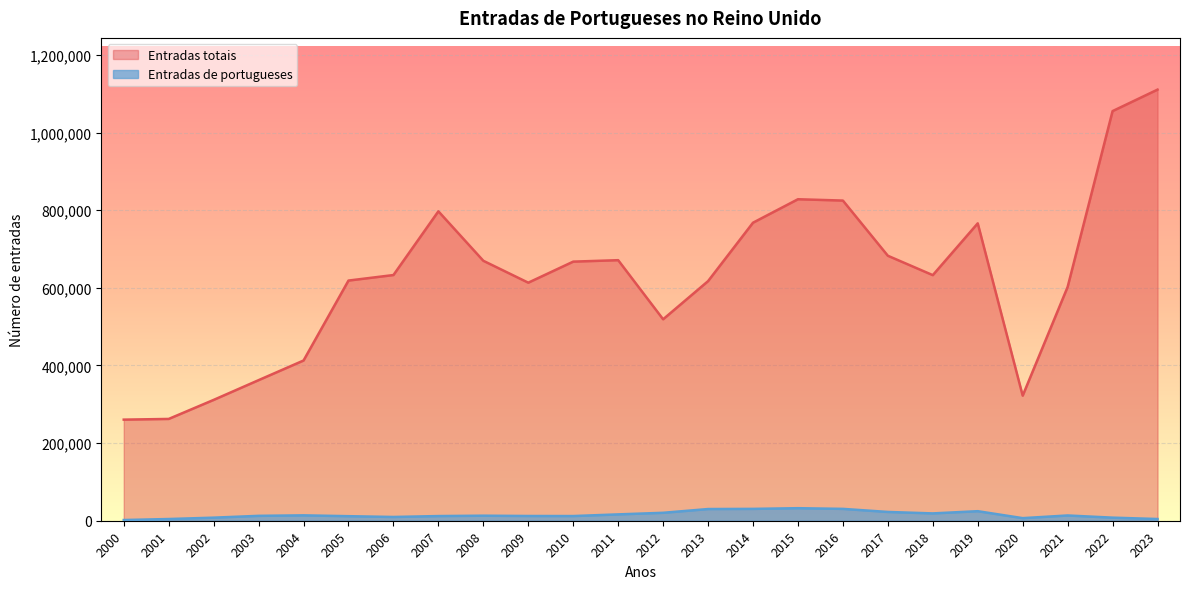

How many lines are shown in the chart?

2